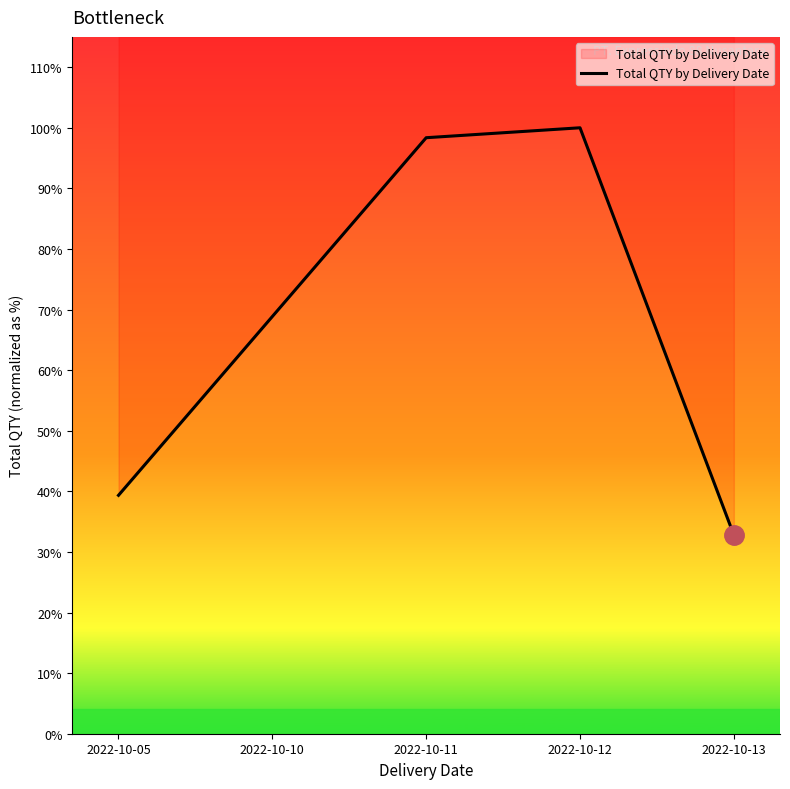

Which label corresponds to the smallest value in the chart?

2022-10-13